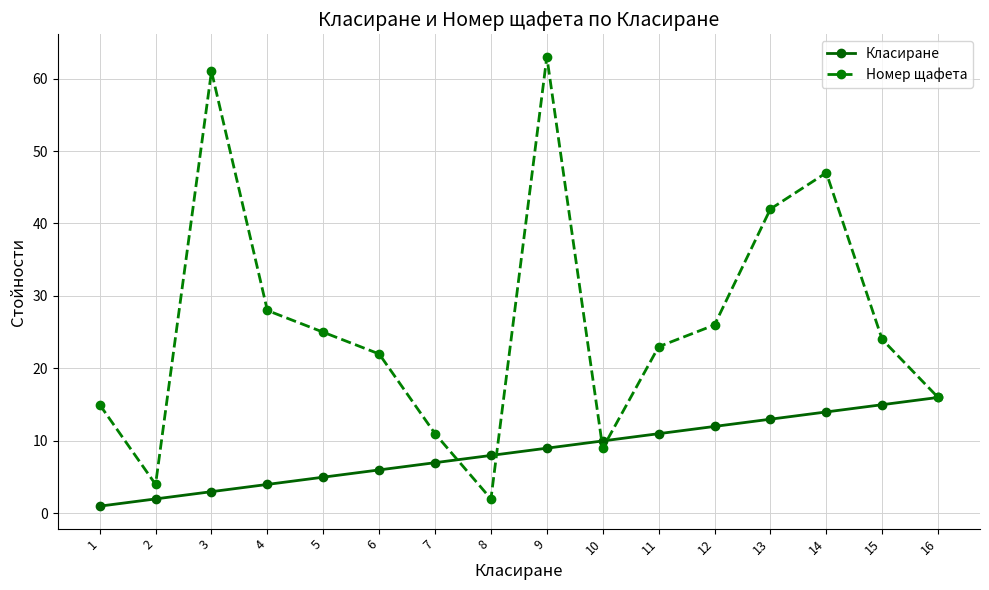

Is it true that Класиране equals 11 at 11?

True